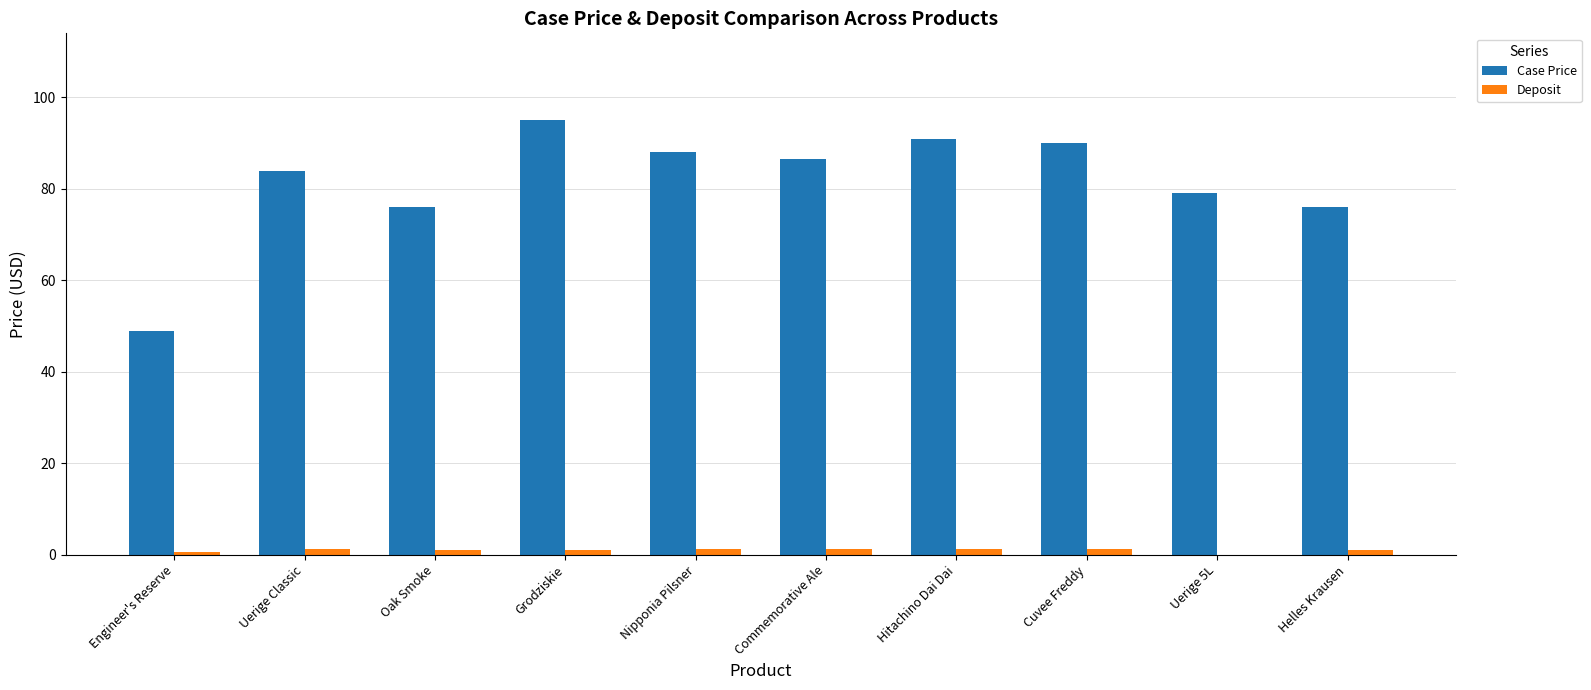

What is the greatest value displayed?

95.0